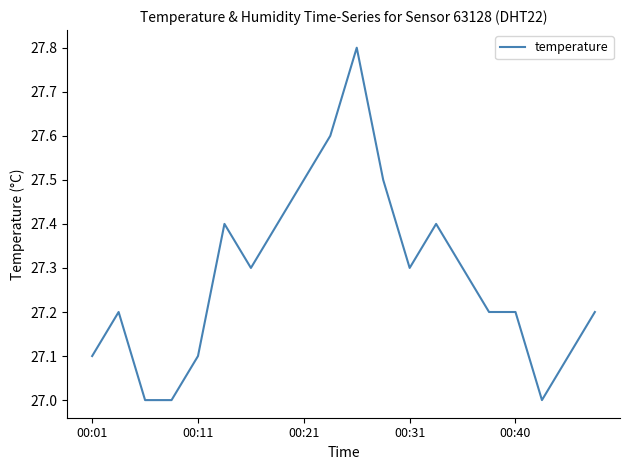

What is the difference between the maximum and minimum values?

0.8